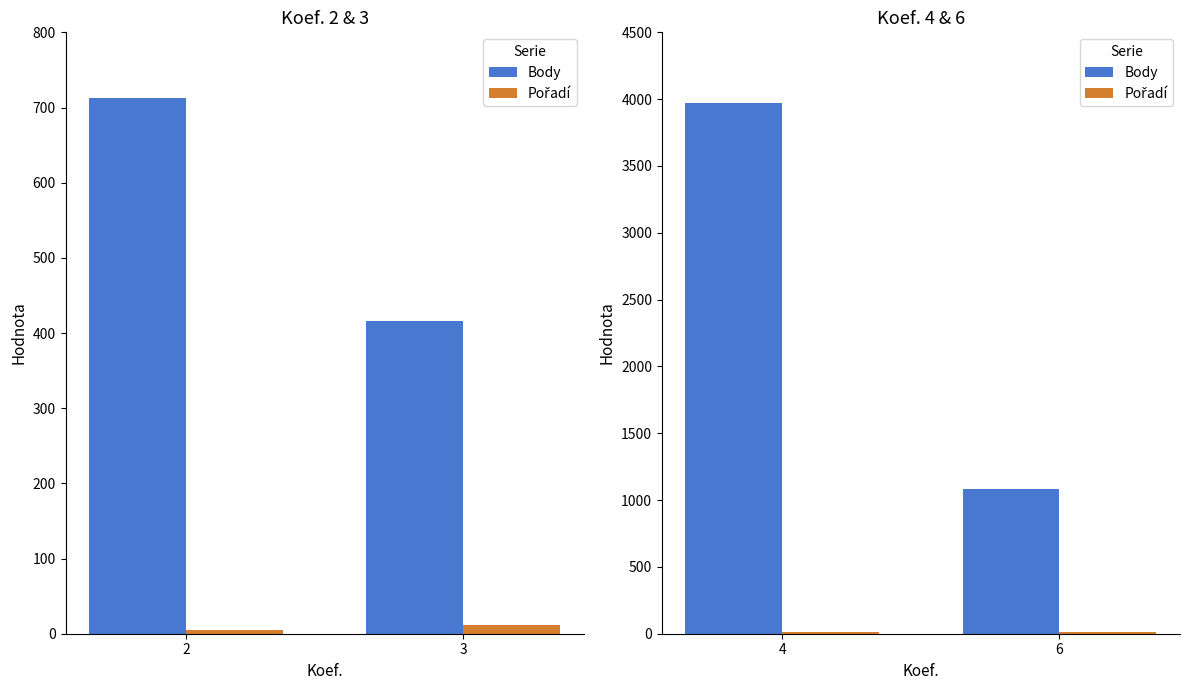

Does the chart contain any negative values?

No